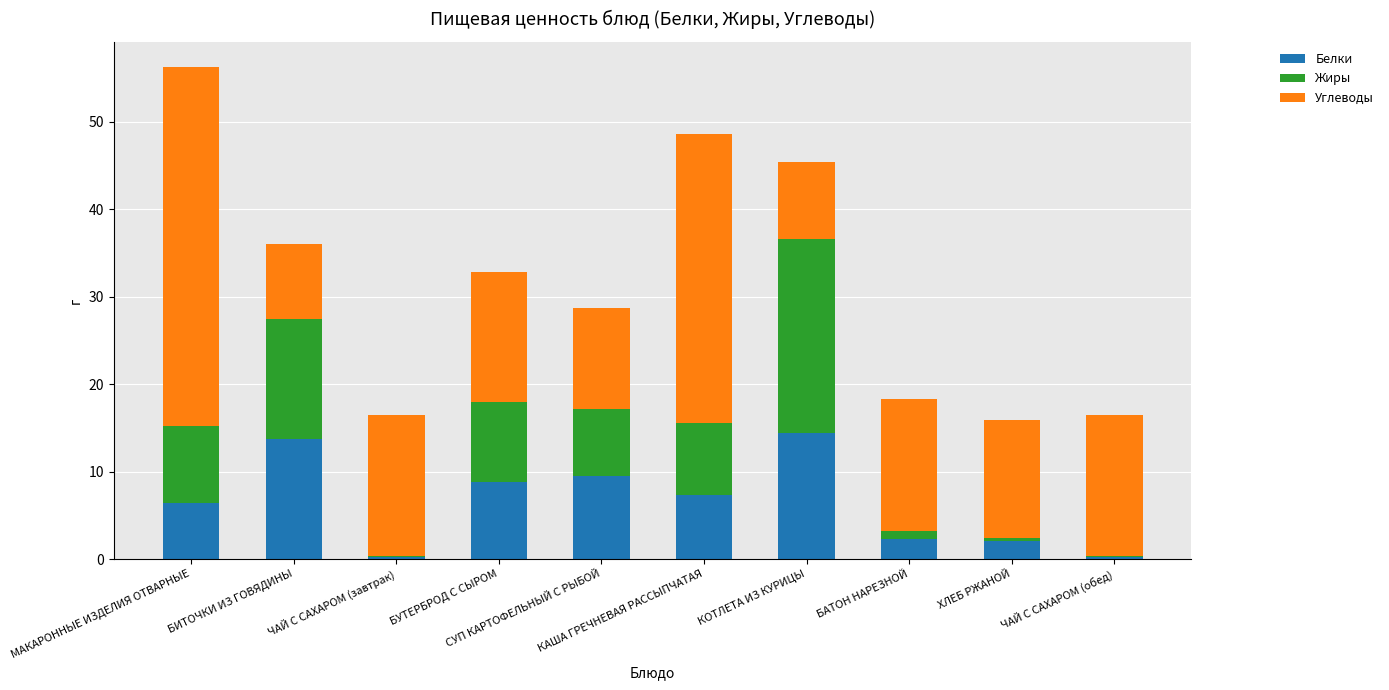

True or false: Белки has a value of 13.8 at БИТОЧКИ ИЗ ГОВЯДИНЫ.

True